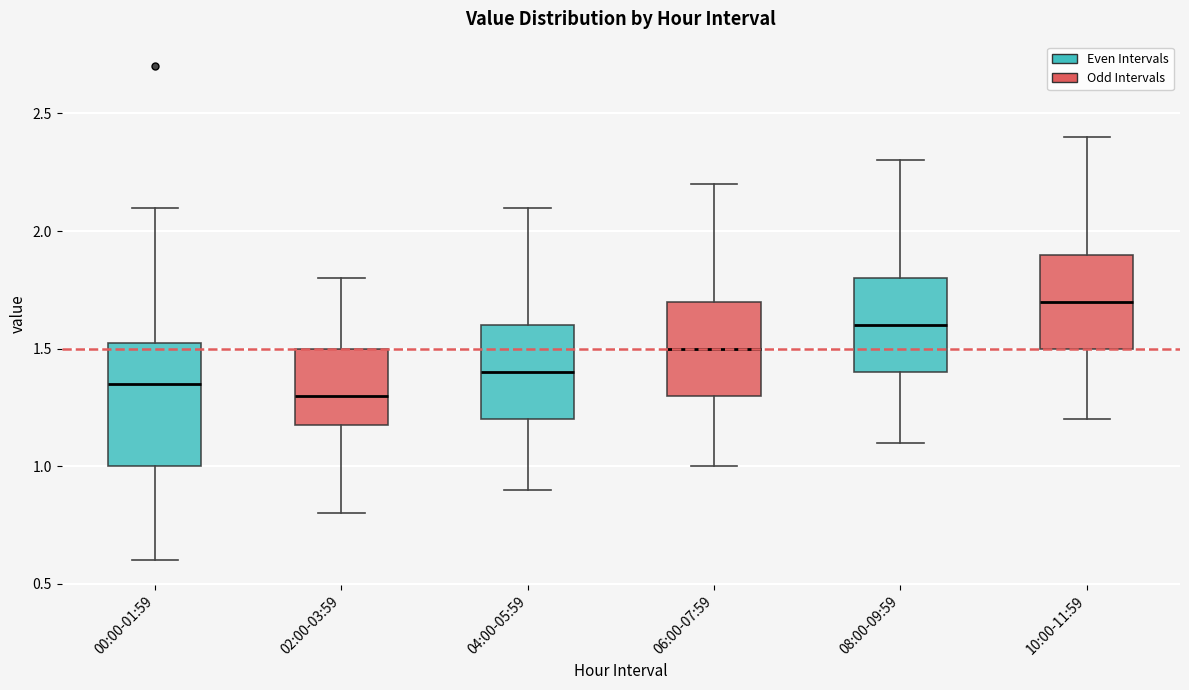

Comparing the boxes themselves (not the whiskers), which one is the tallest?

00:00-01:59